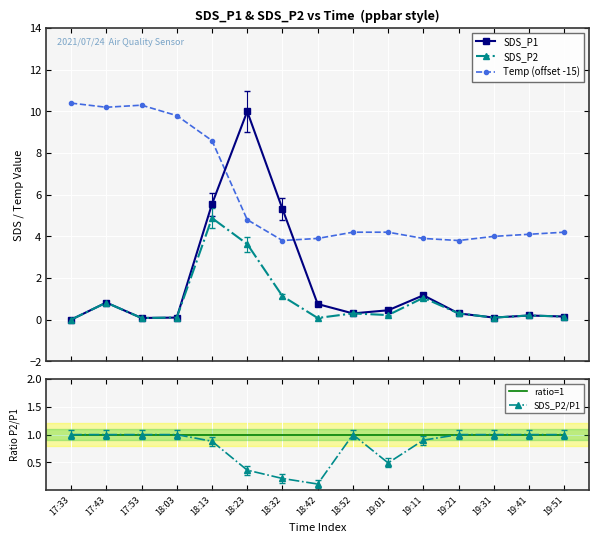

What is the value of the SDS_P2 point at the 5th from the left?

4.9